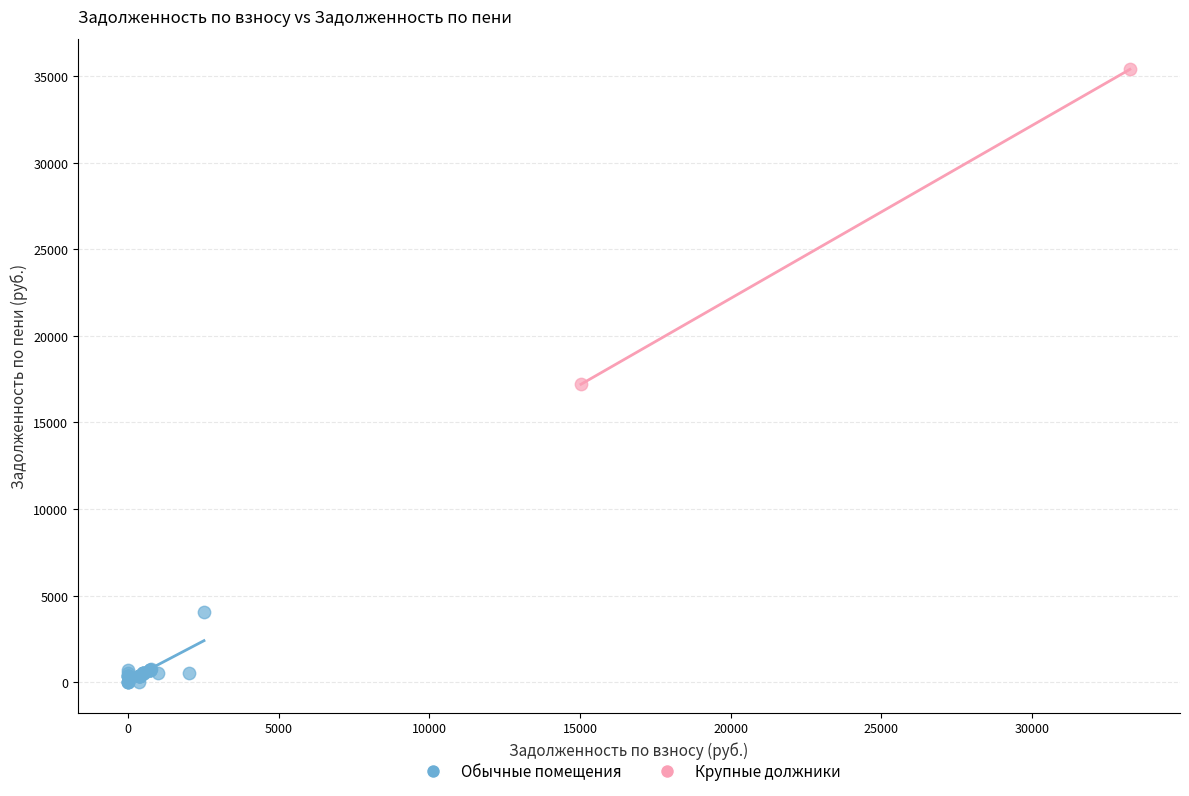

Which series contains the lowest Y value?

Обычные помещения